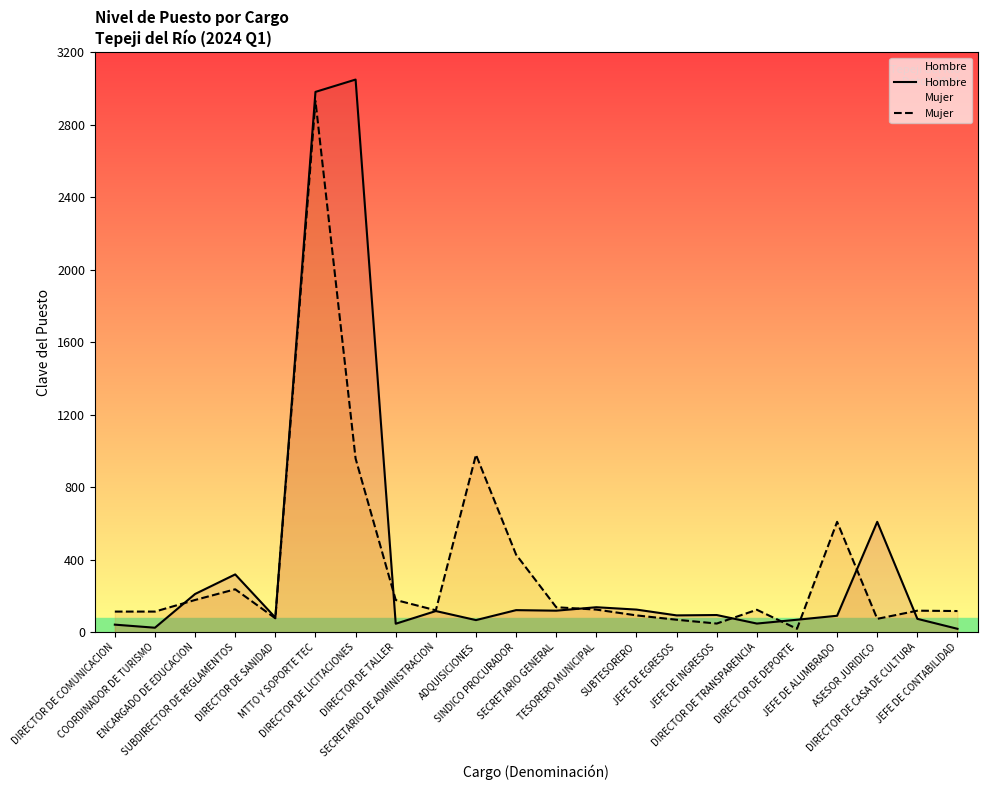

At which category does Hombre reach its first local valley?

COORDINADOR DE TURISMO